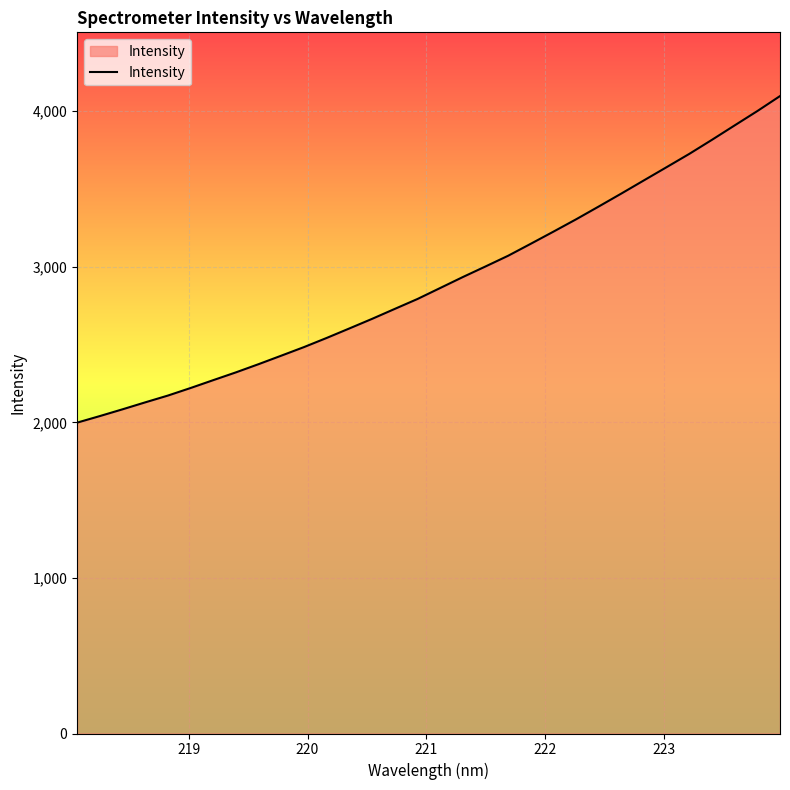

True or false: the data has more than 1 interior local peaks.

False